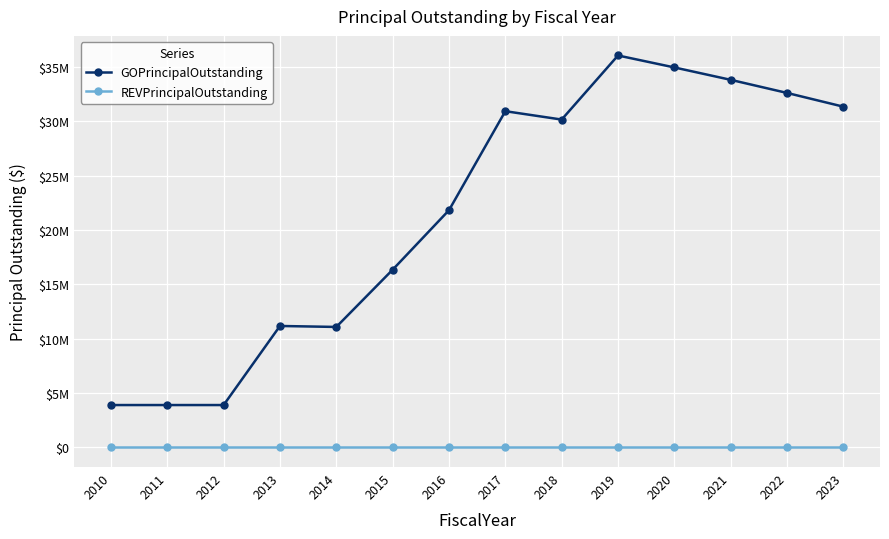

At which label does GOPrincipalOutstanding reach its peak?

2019